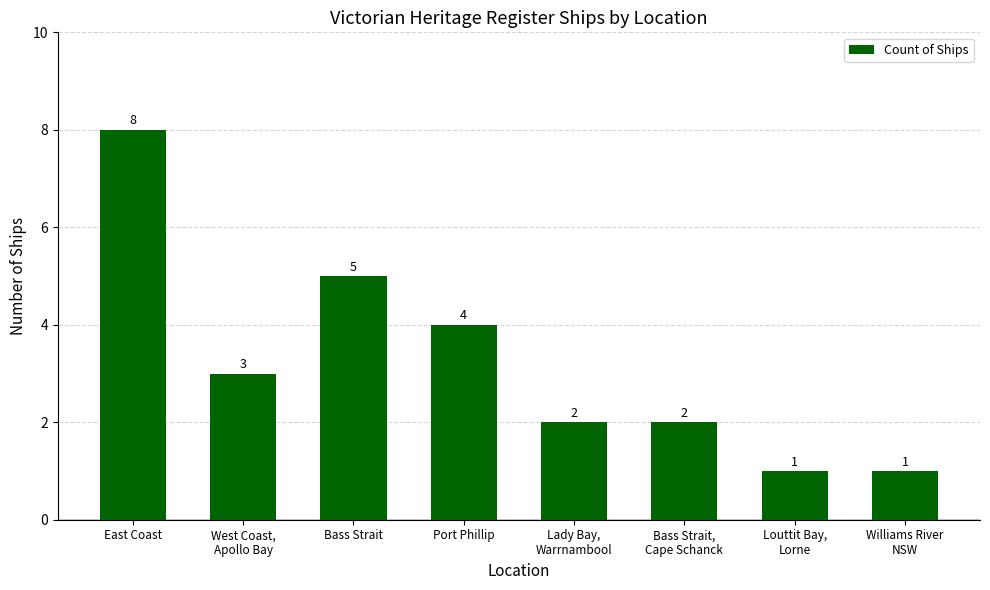

Which has a higher value, Louttit Bay,
Lorne or Port Phillip?

Port Phillip